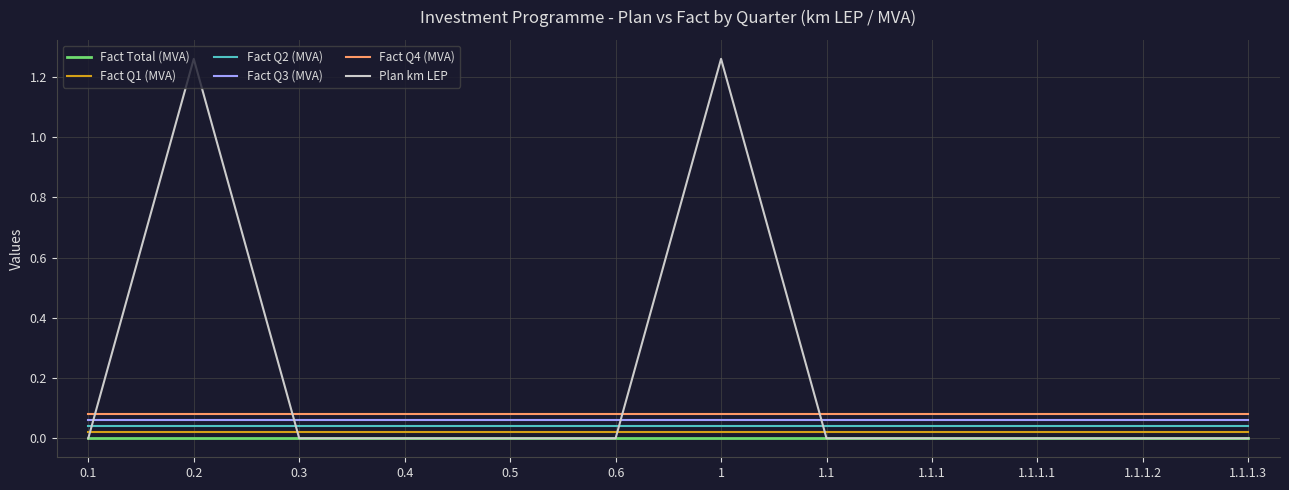

True or false: Fact Q2 (MVA) and Fact Q3 (MVA) intersect in this chart.

False